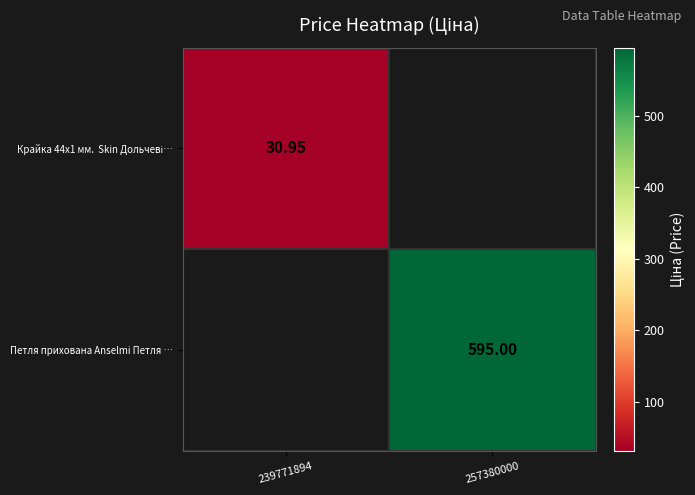

How many values in Крайка 44x1 мм. Skin Дольчеві… are above zero?

1